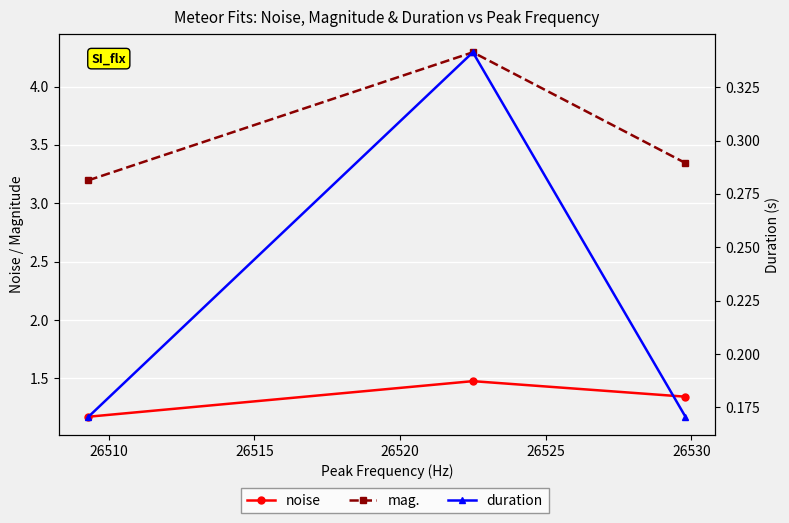

Is the value of duration at 26515 greater than the value of mag. at 26505?

No